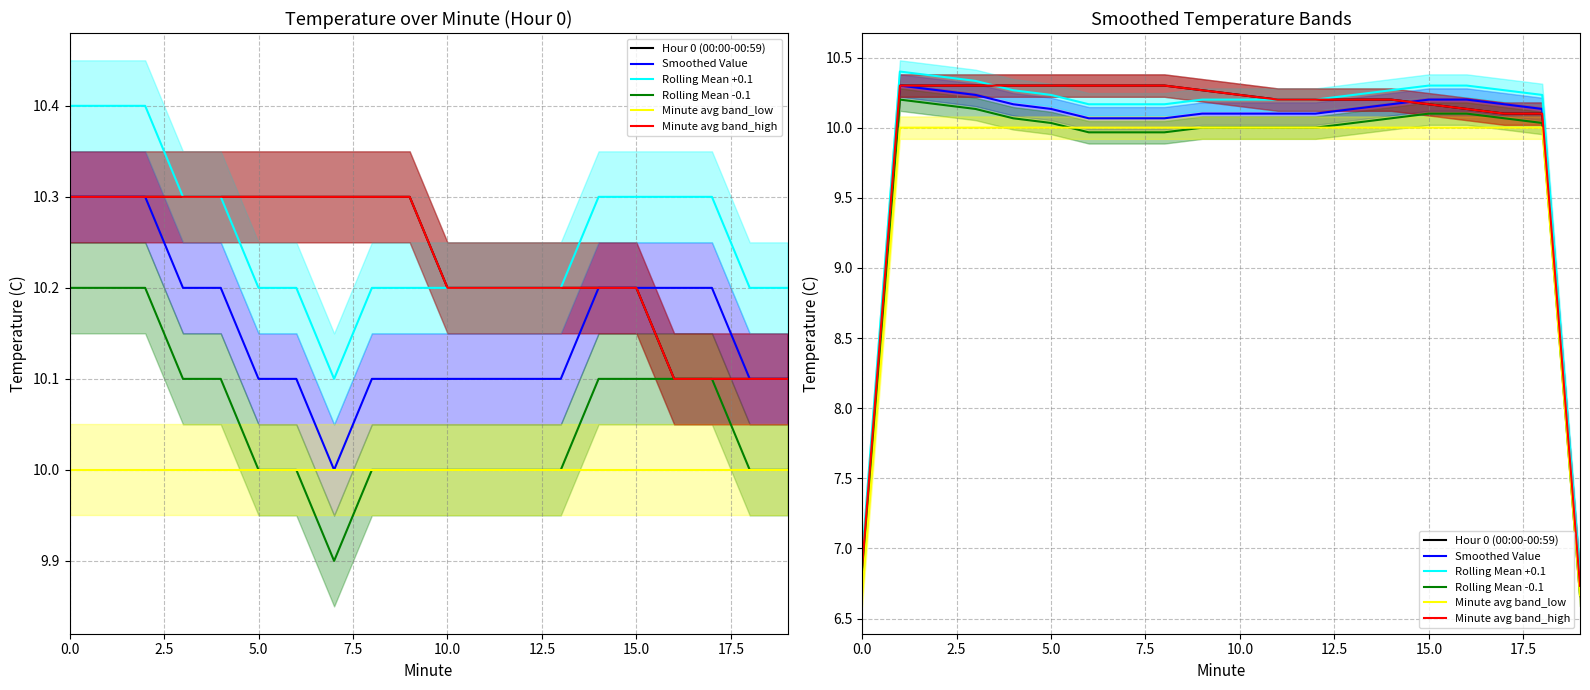

True or false: Smoothed Value and Rolling Mean +0.1 cross at least once.

False